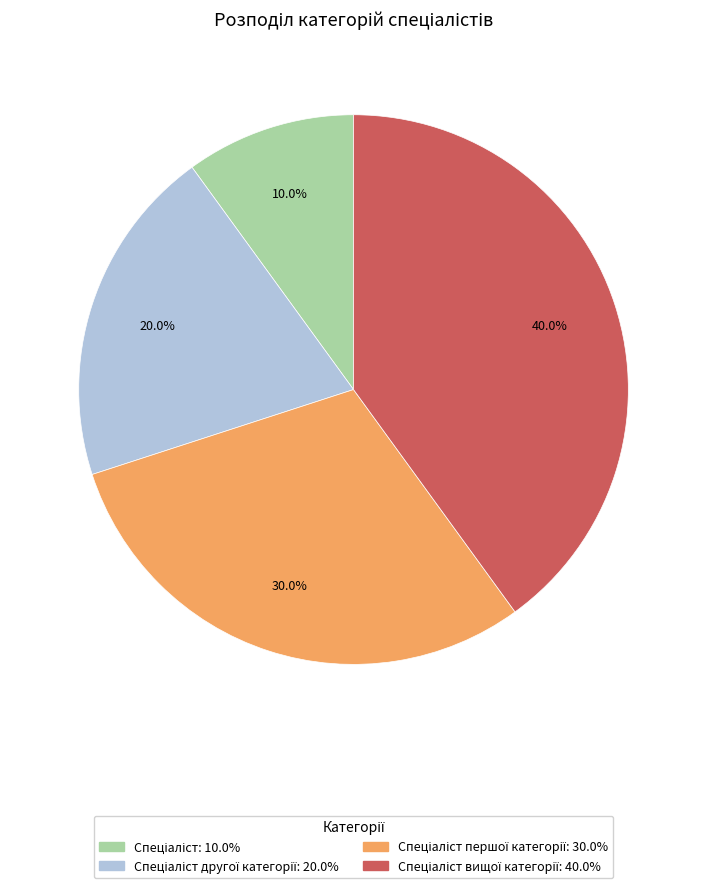

How many slices are in this pie chart?

4